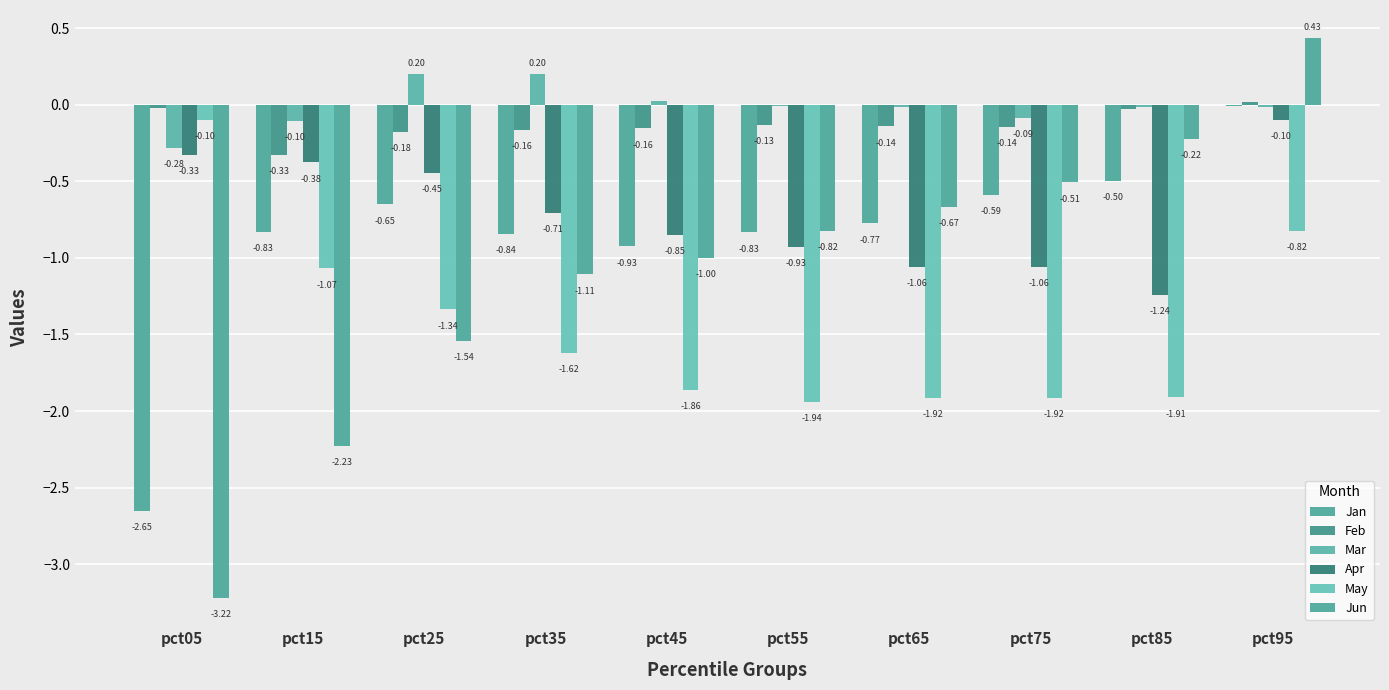

Rank the series by their maximum value, from highest to lowest.

Jun, Mar, Feb, Jan, May, Apr